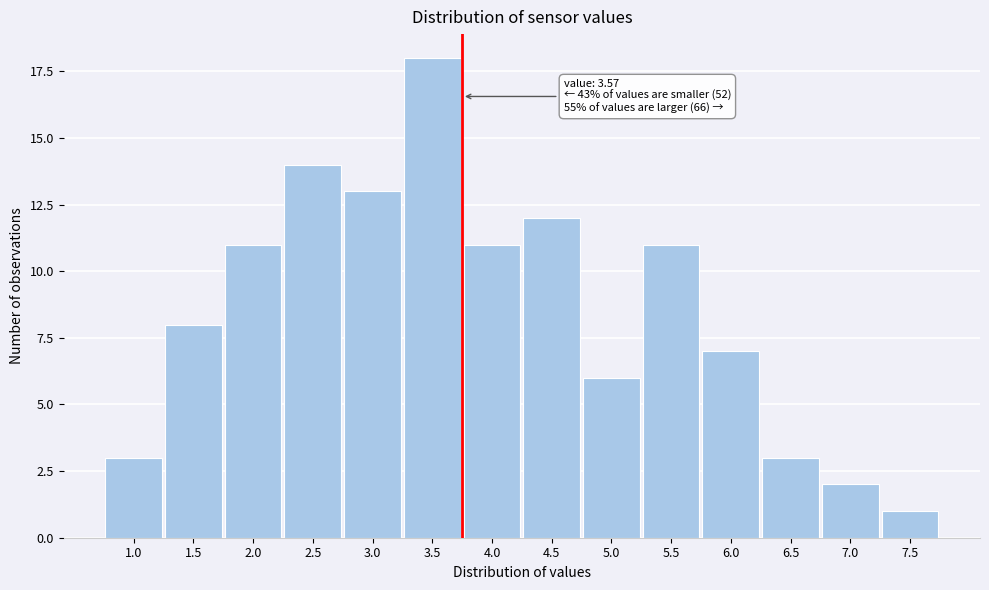

Reading right to left, list all the values displayed in this chart.

1	2	3	7	11	6	12	11	18	13	14	11	8	3